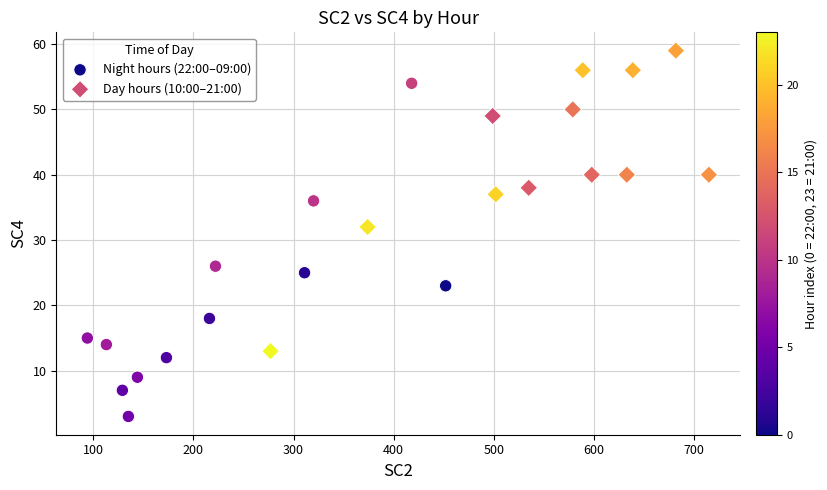

Which series contains the highest Y value?

Day hours (10:00–21:00)